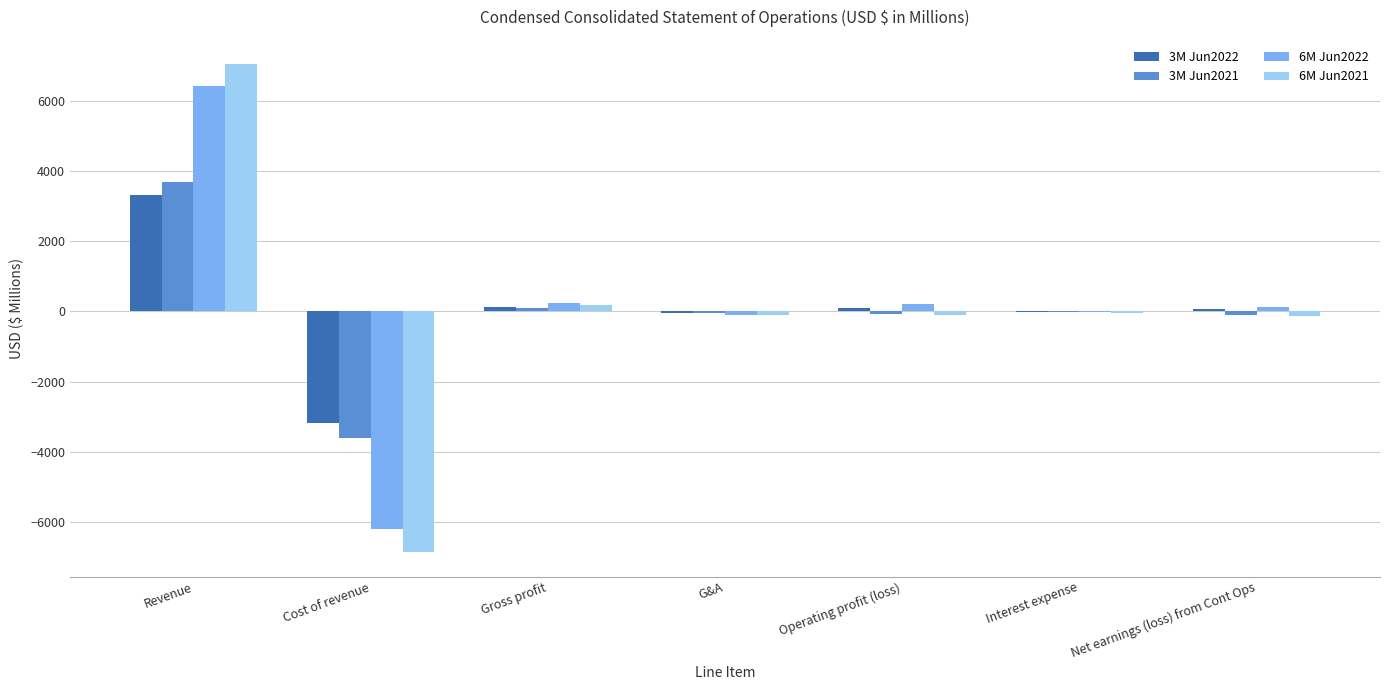

Between Revenue and Net earnings (loss) from Cont Ops, which series saw the biggest shift?

6M Jun2021